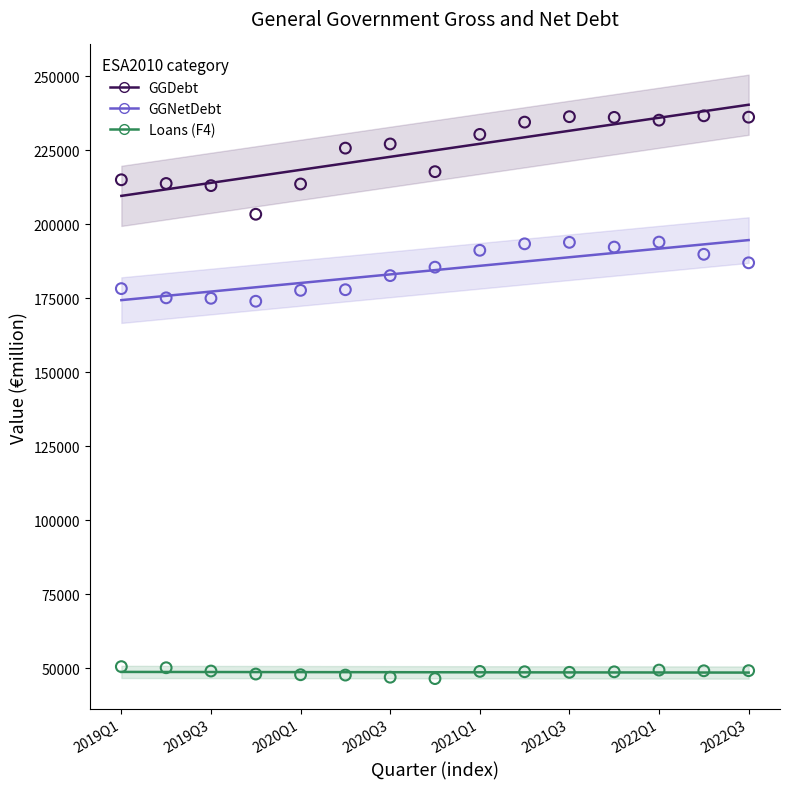

Across all data points, what is the range of X values (max minus min)?

14